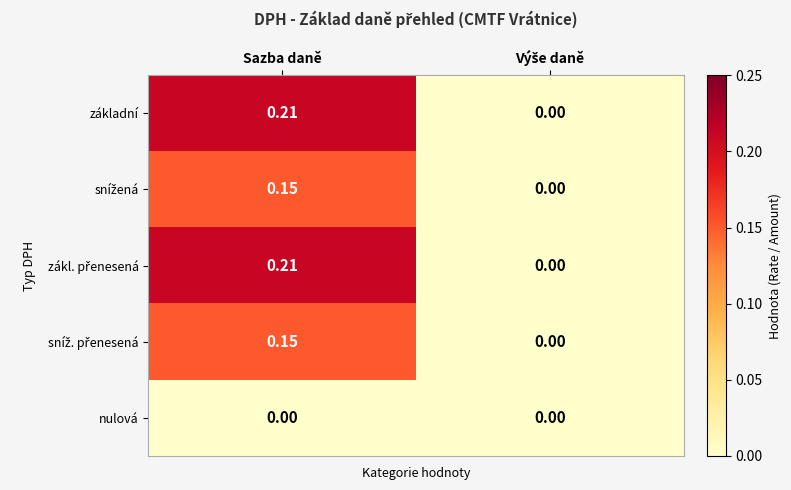

Which category has the highest value across all series?

Sazba daně